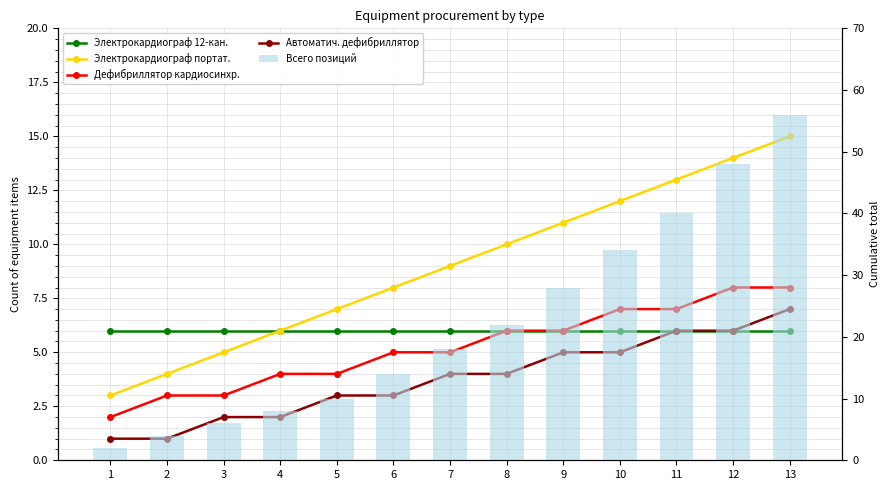

At 8, list the series in order from largest to smallest.

Total items, Электрокардиограф портативный, Электрокардиограф 12-канальный, Дефибриллятор кардиосинхронизированный, Автоматический дефибриллятор